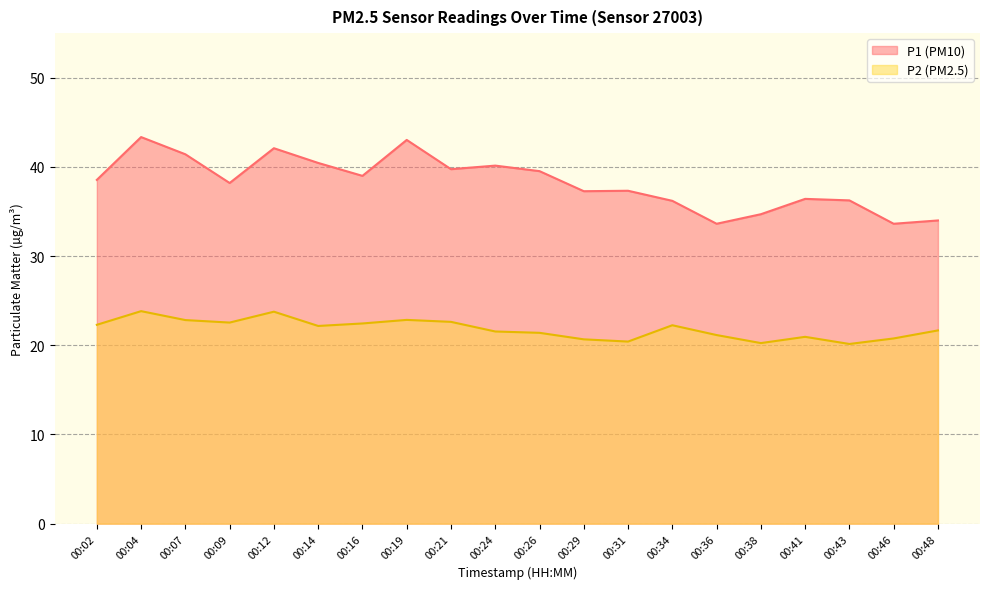

Where is P2 nearest to the value 21?

00:41